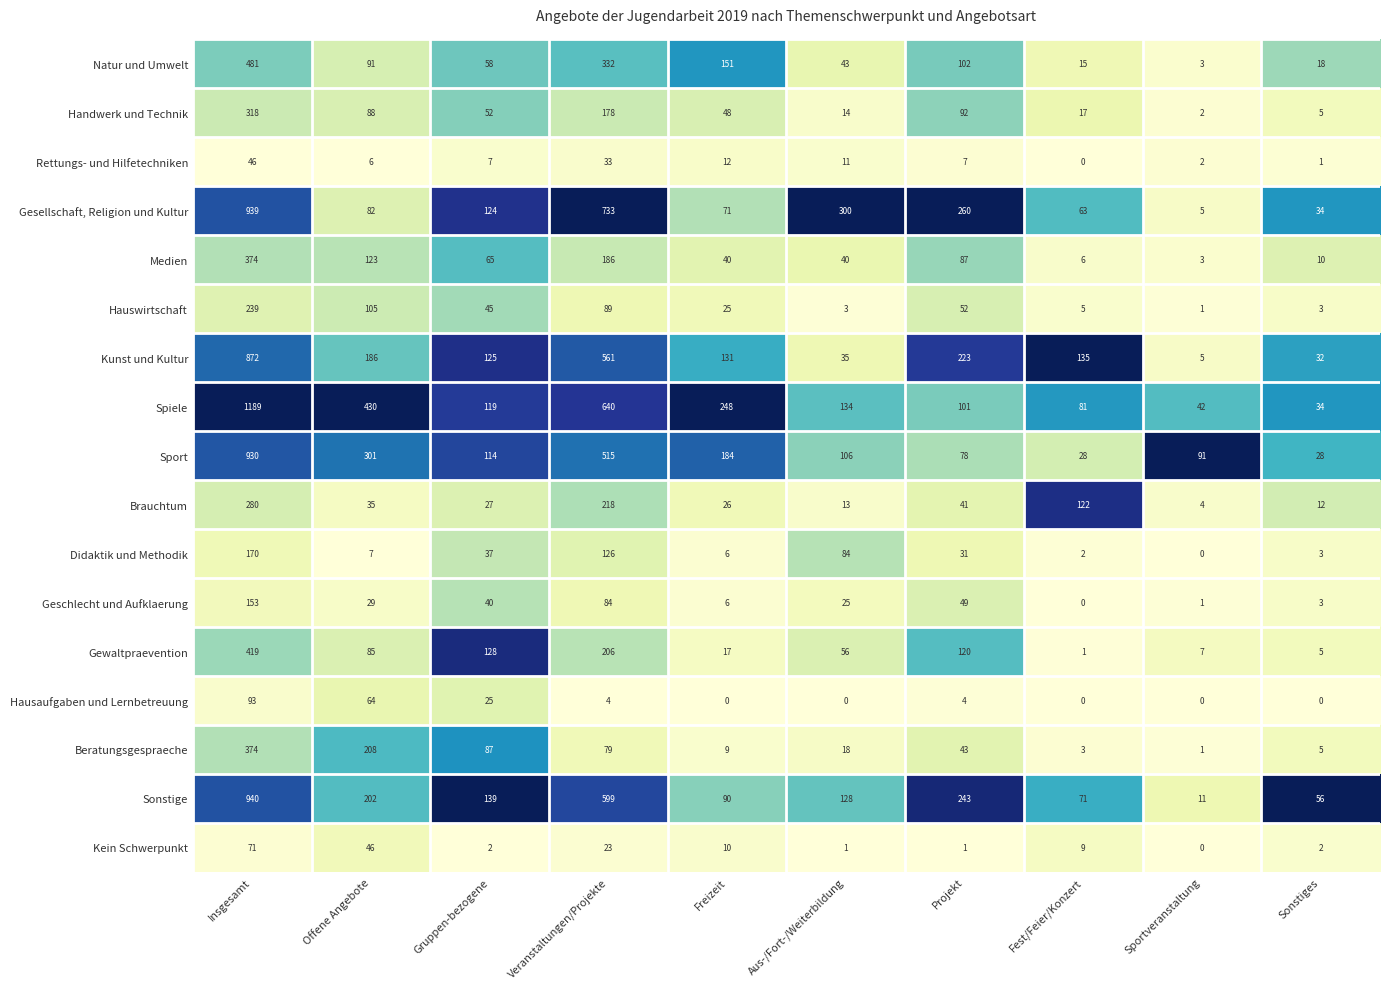

What is the difference between the Beratungsgespraeche values at Projekt and Offene Angebote?

165